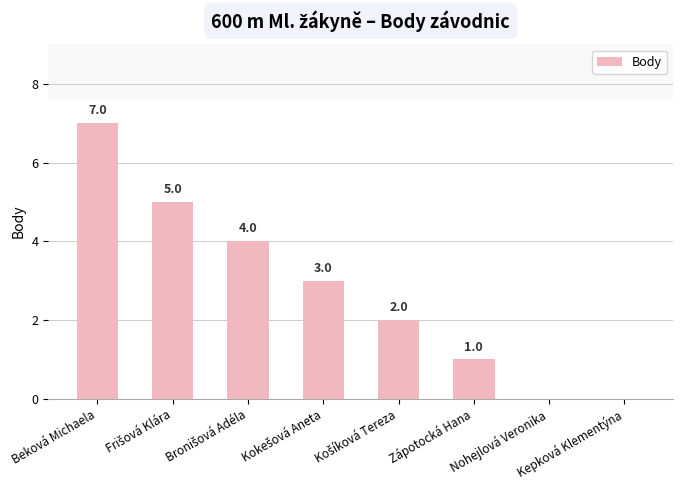

Where does the data first go above 3?

Beková Michaela